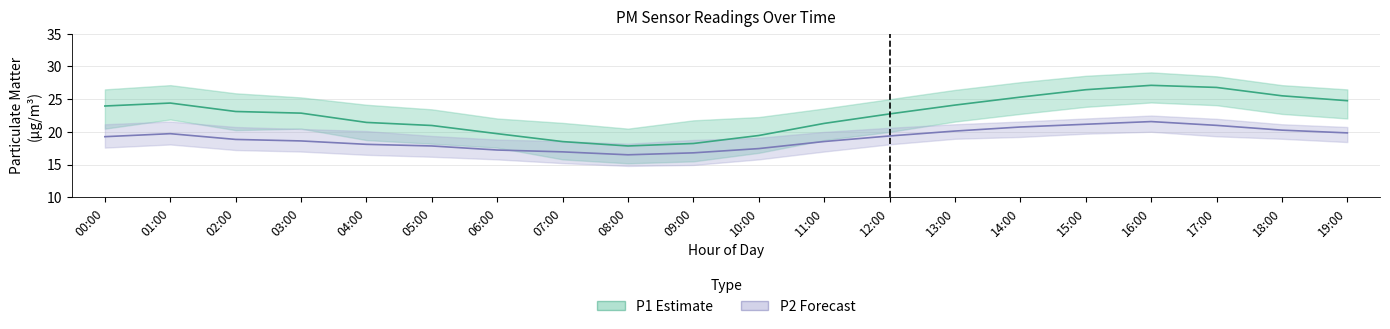

The P2 series shows 16.9 at 07:00. True or false?

True